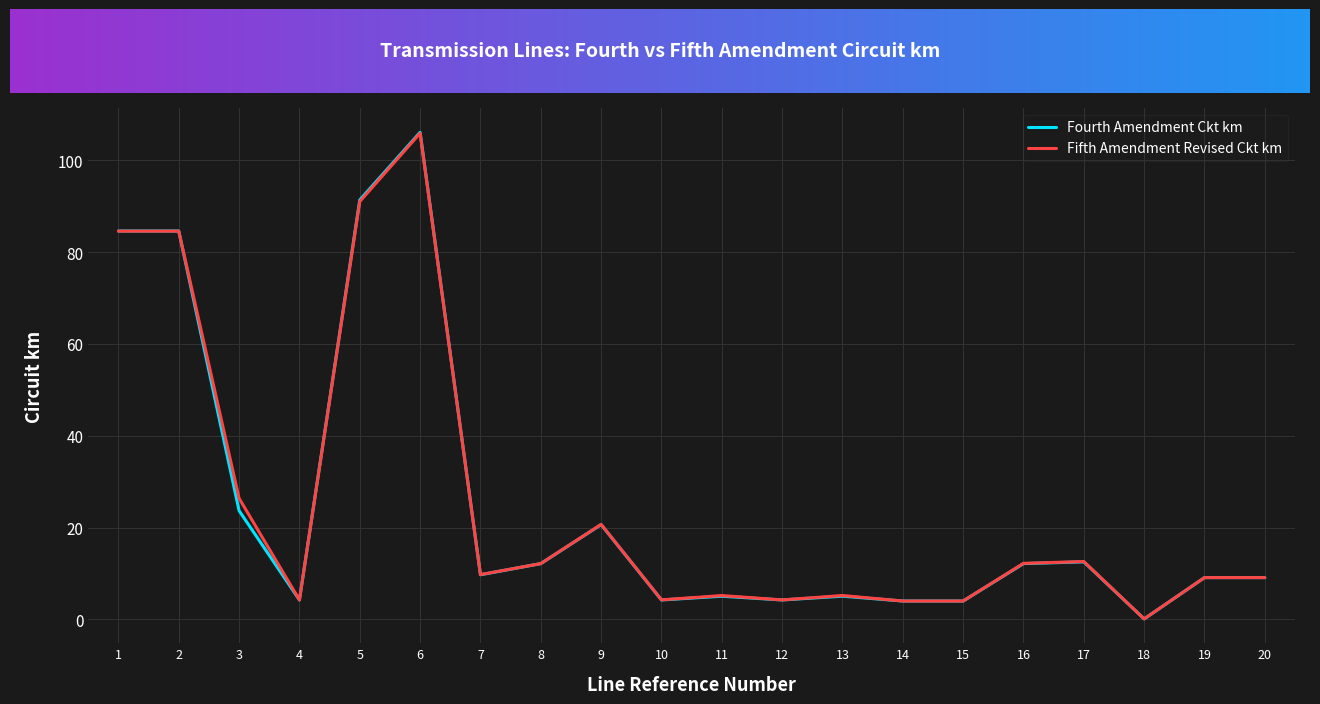

What are all the series names shown in the legend?

Fourth Amendment Ckt km, Fifth Amendment Revised Ckt km